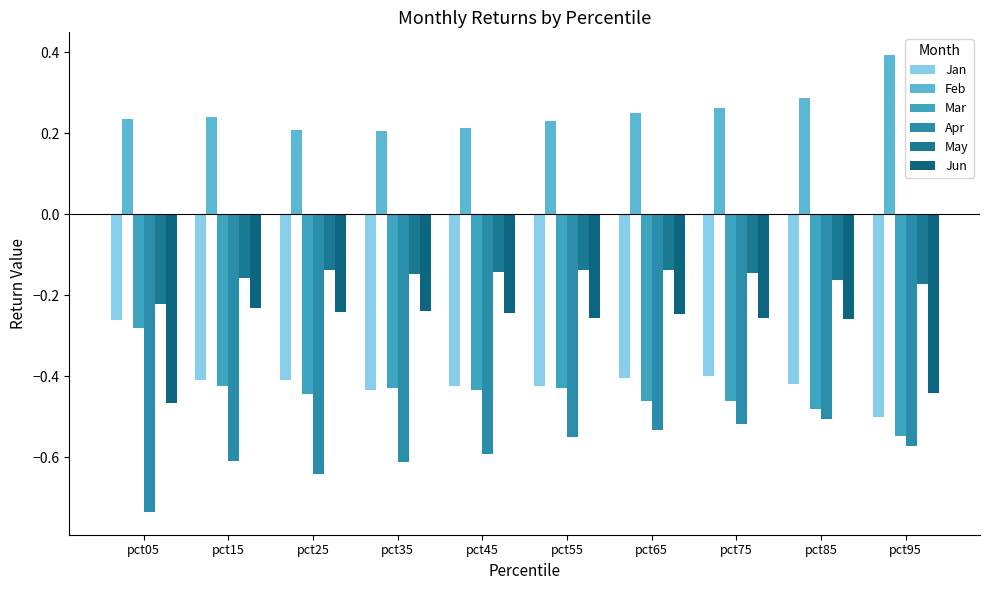

How many distinct data groups are displayed?

6